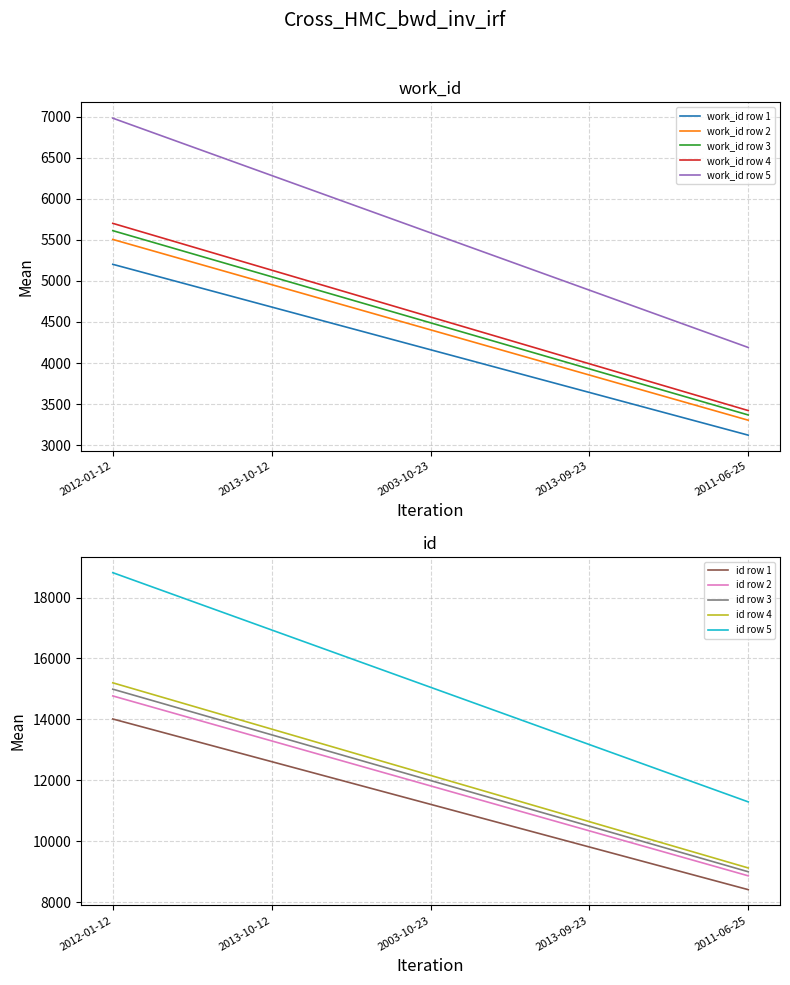

The value of work_id at 2013-09-23 is 1919. True or false?

False